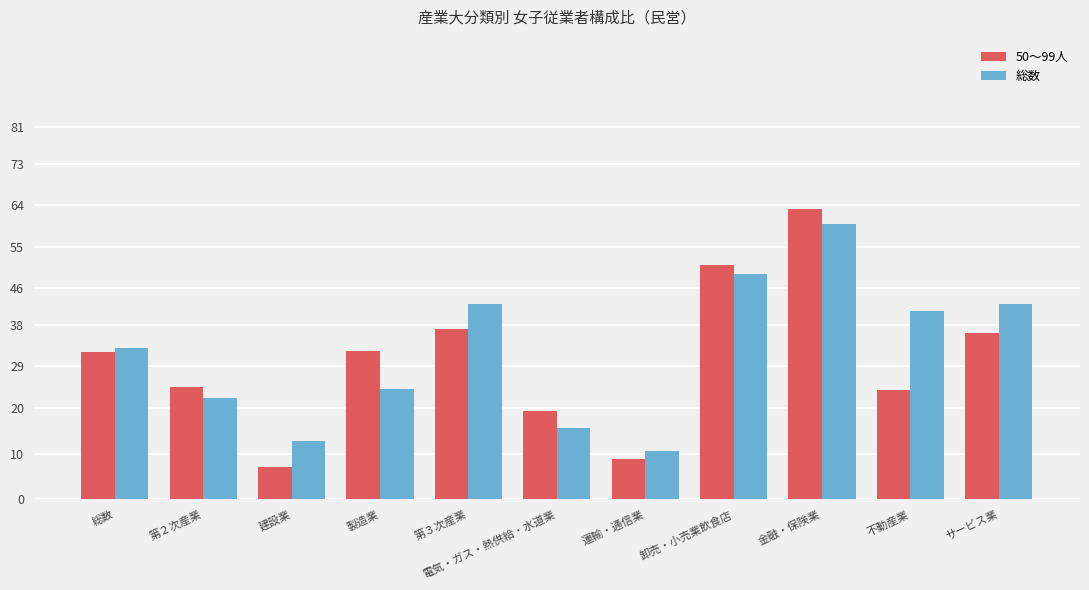

Are the bars horizontal?

No